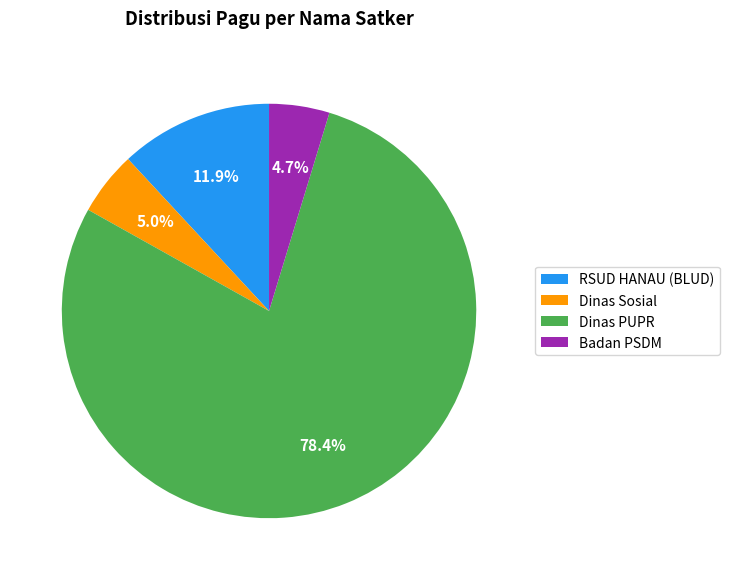

What is the majority slice?

Dinas PUPR